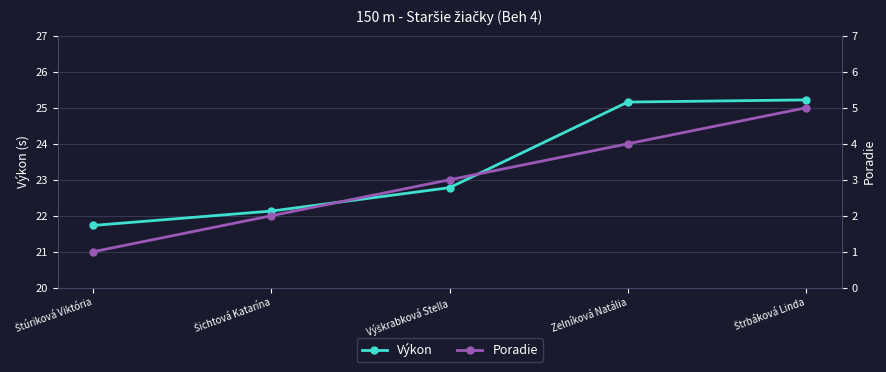

How many lines are shown in the chart?

2